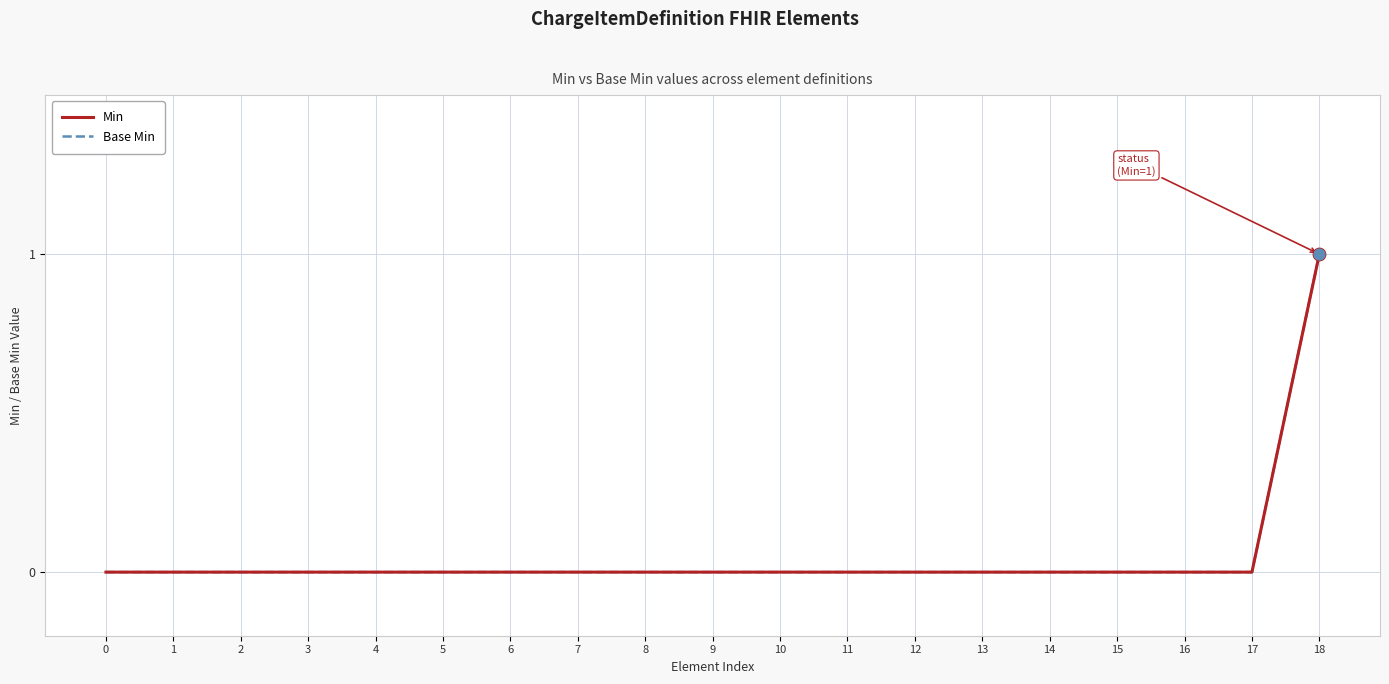

Which series has the largest total across all categories?

Min